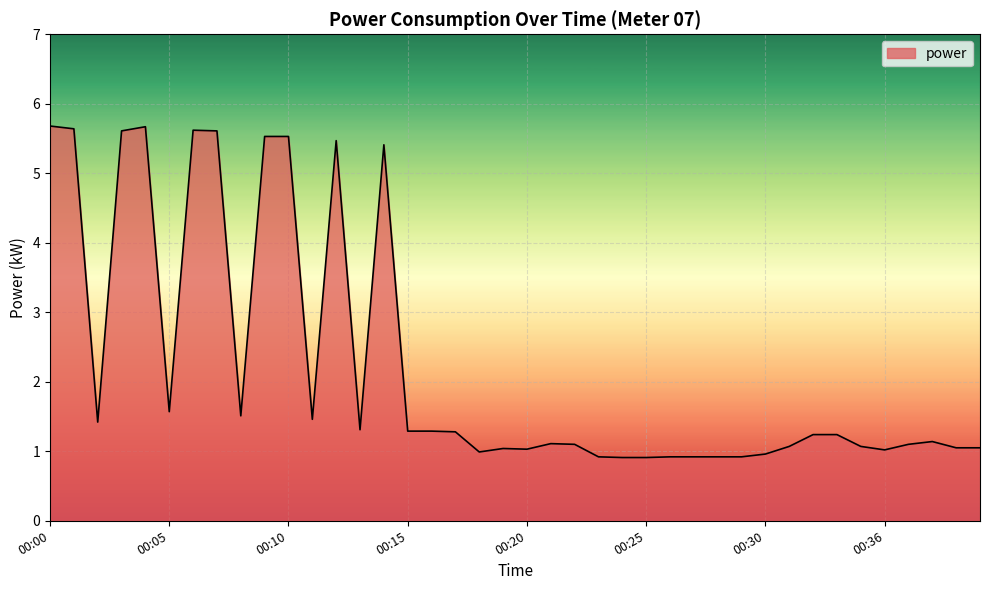

What is the greatest value displayed?

5.7